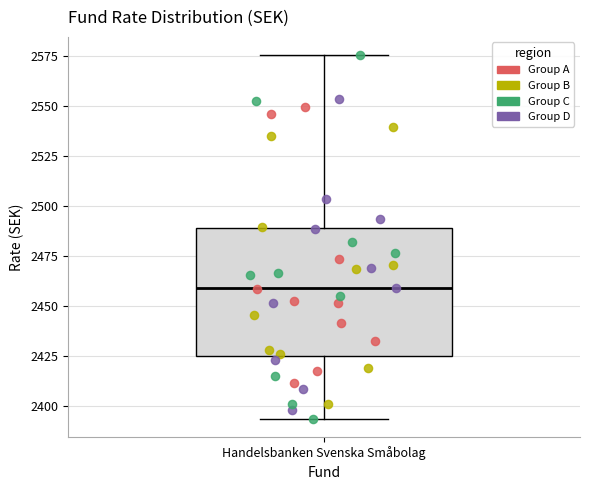

Read this box plot against the y-axis: the position of the median line, the range covered by the box, and the ends of both whiskers. The values are not printed on the chart, so give them approximately, as read against the axis.

median 2460, box 2425 to 2490, whiskers 2395 to 2575